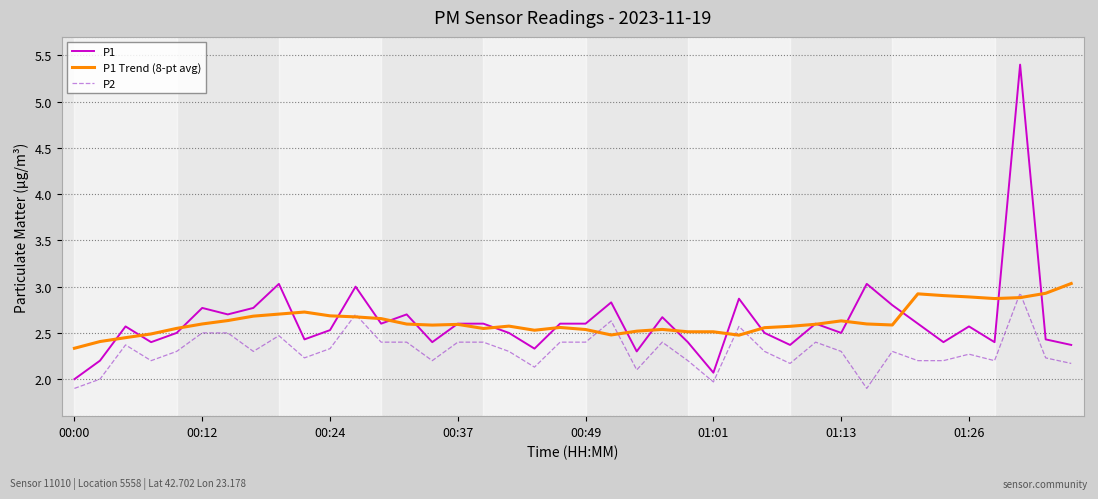

True or false: P2 and P1 cross at least once.

False